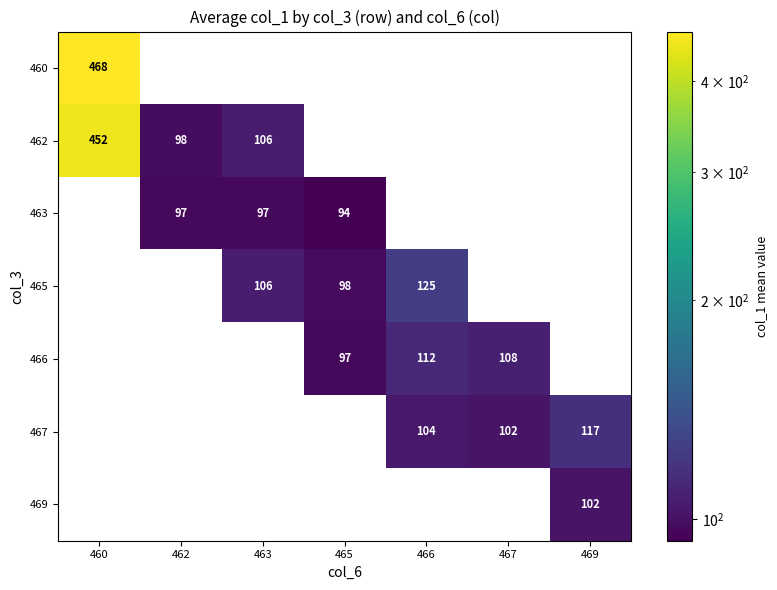

True or false: 460 has a value of 96 at 460.

False